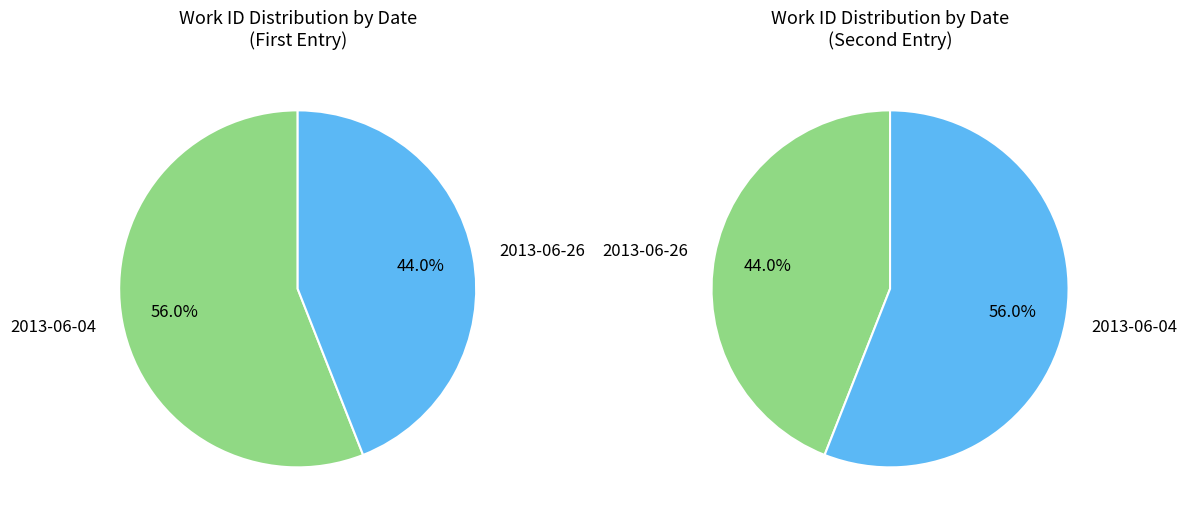

Is there a majority slice in this chart?

Yes